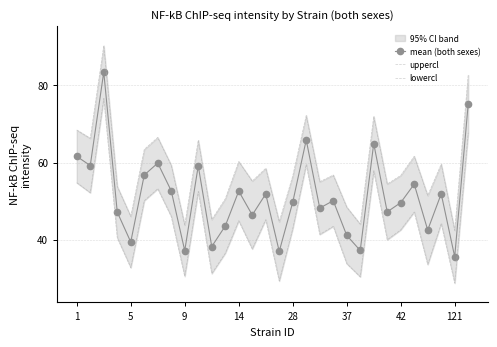

What is the difference between the maximum and second lowest values in the lowercl series?

47.3